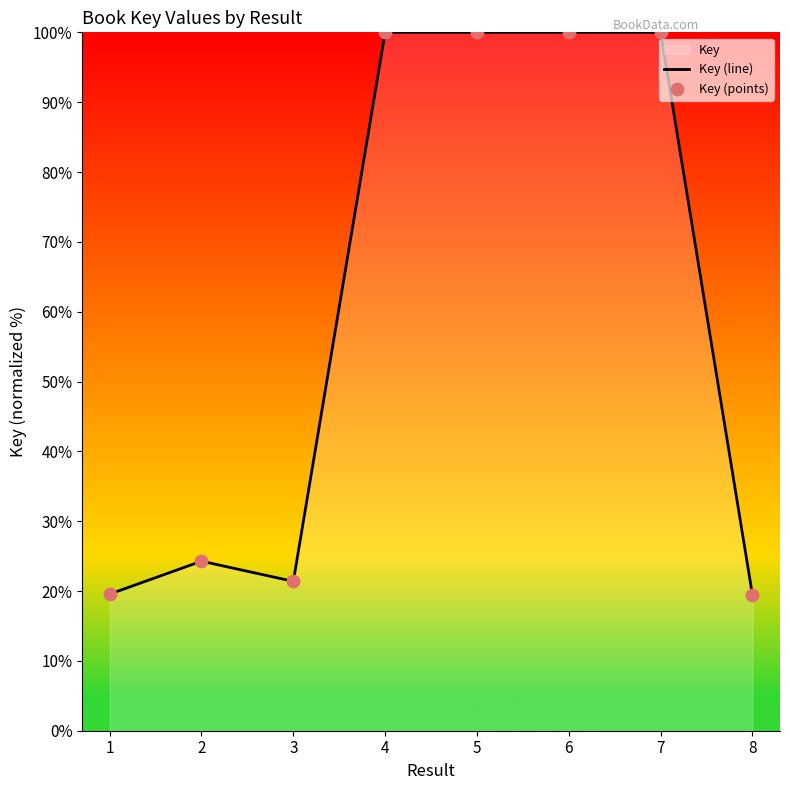

The chart shows a value of 171.1 at 5. True or false?

False